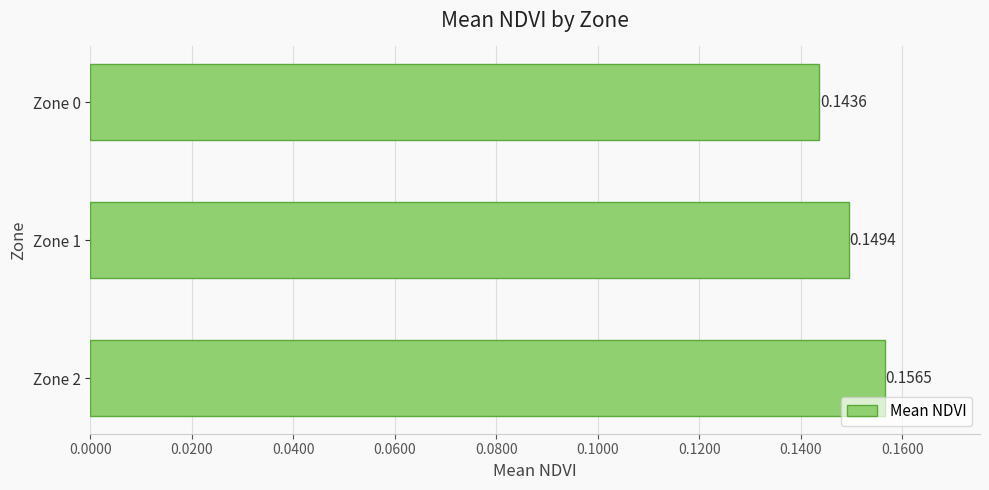

Count the number of data series in this chart.

1